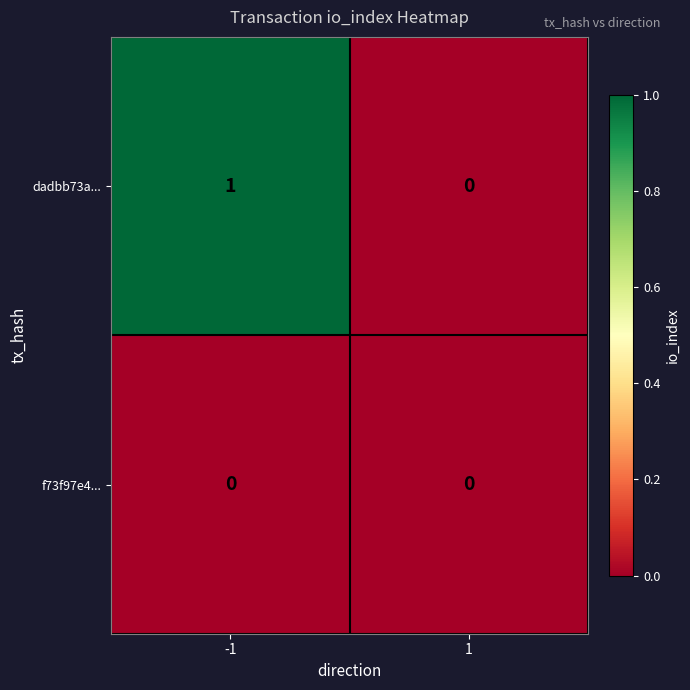

List the series in order of their overall mean, lowest first.

f73f97e4..., dadbb73a...